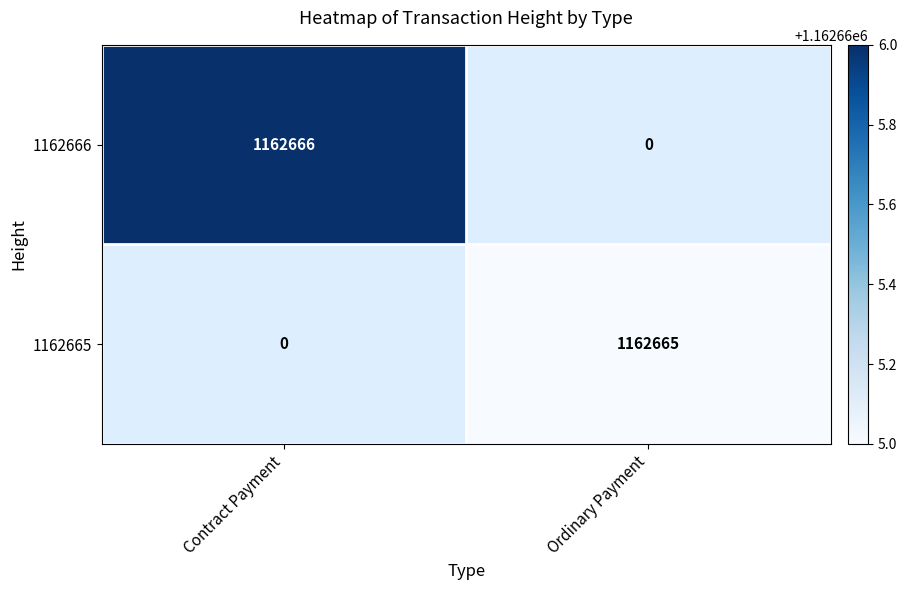

What is the spread (max minus min) of values at 1162665?

1162665